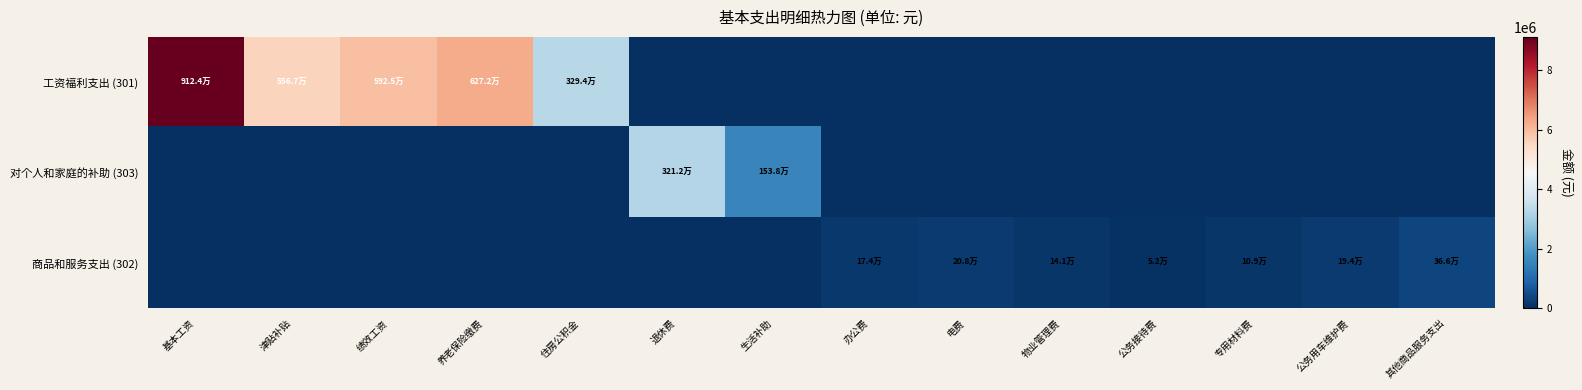

List the series in order of their peak value, lowest first.

商品和服务支出 (302), 对个人和家庭的补助 (303), 工资福利支出 (301)